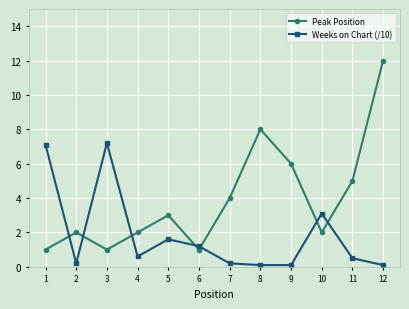

Reading right to left, extract all data points from this chart.

Peak Position: 12.0	5.0	2.0	6.0	8.0	4.0	1.0	3.0	2.0	1.0	2.0	1.0
Weeks on Chart (/10): 0.1	0.5	3.1	0.1	0.1	0.2	1.2	1.6	0.6	7.2	0.2	7.1